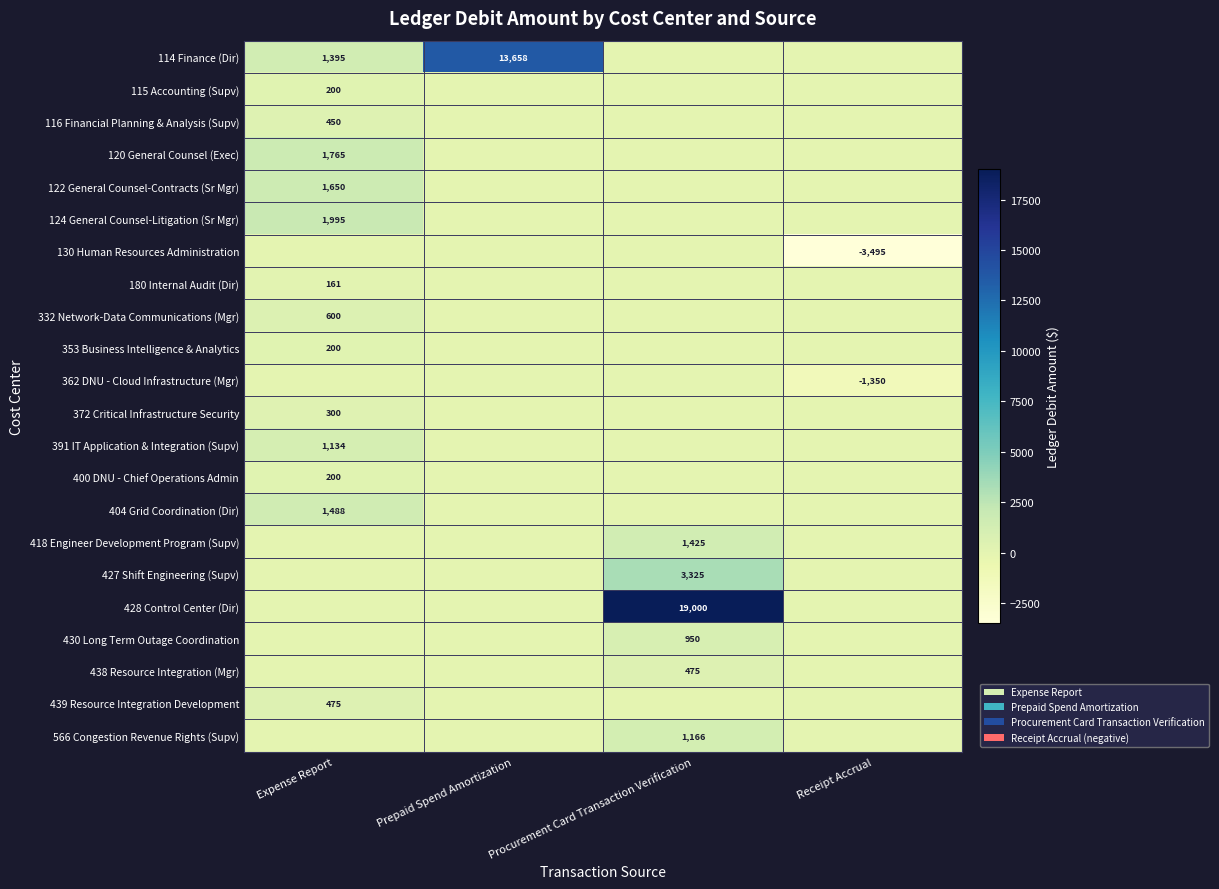

The 400 DNU - Chief Operations Admin series shows 200 at Expense Report. True or false?

True